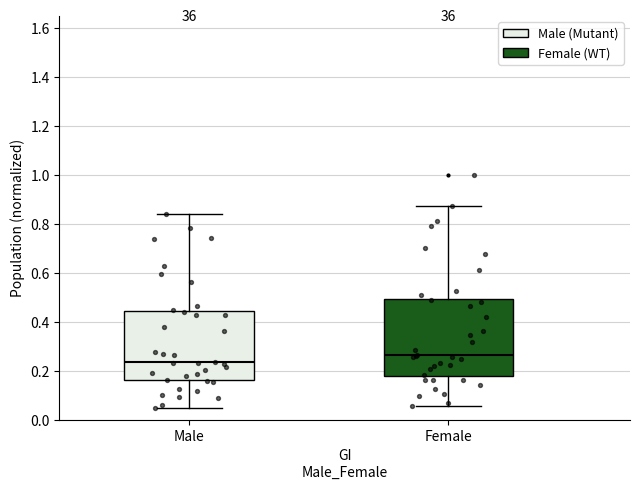

Which box's median line is the lowest?

Male